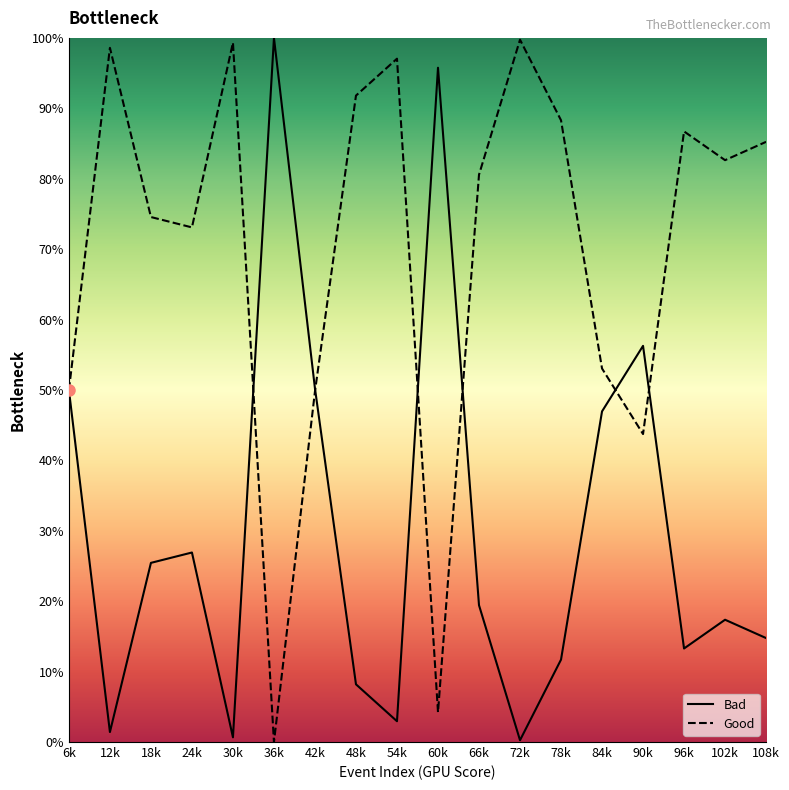

What position from the left is 36k?

6